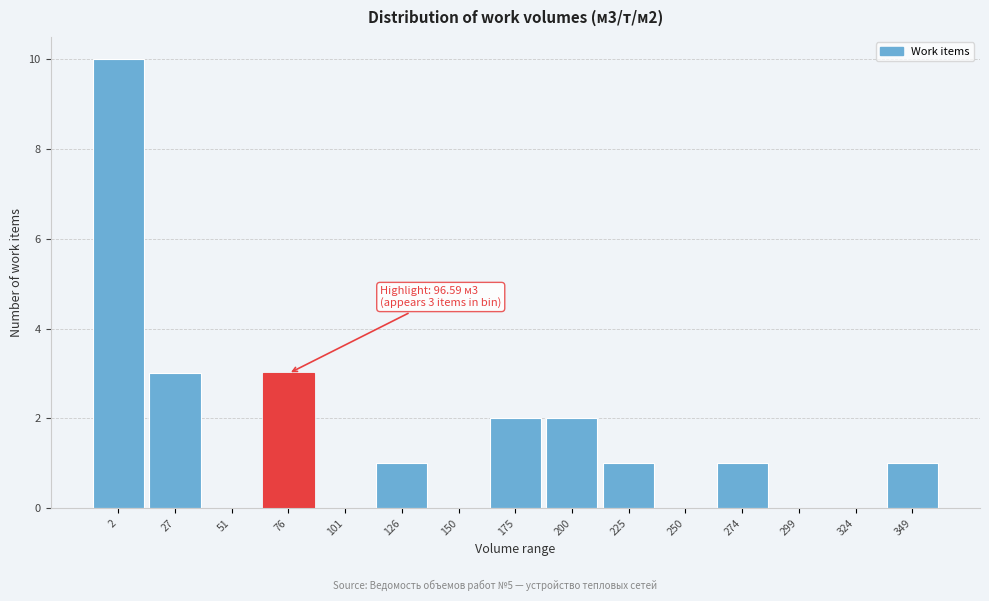

Reading right to left, what are all the values shown in this chart?

349=1	324=0	299=0	274=1	250=0	225=1	200=2	175=2	150=0	126=1	101=0	76=3	51=0	27=3	2=10